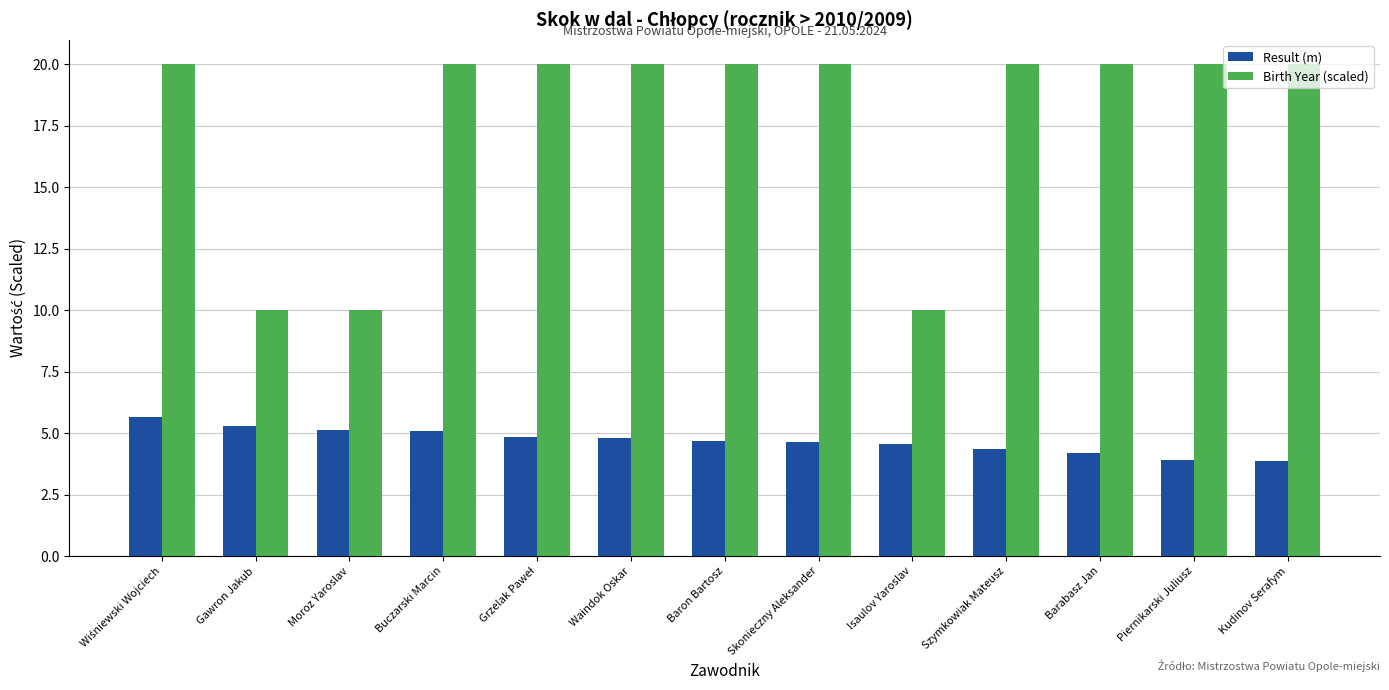

What is the average value of the Birth Year (scaled) series?

17.7